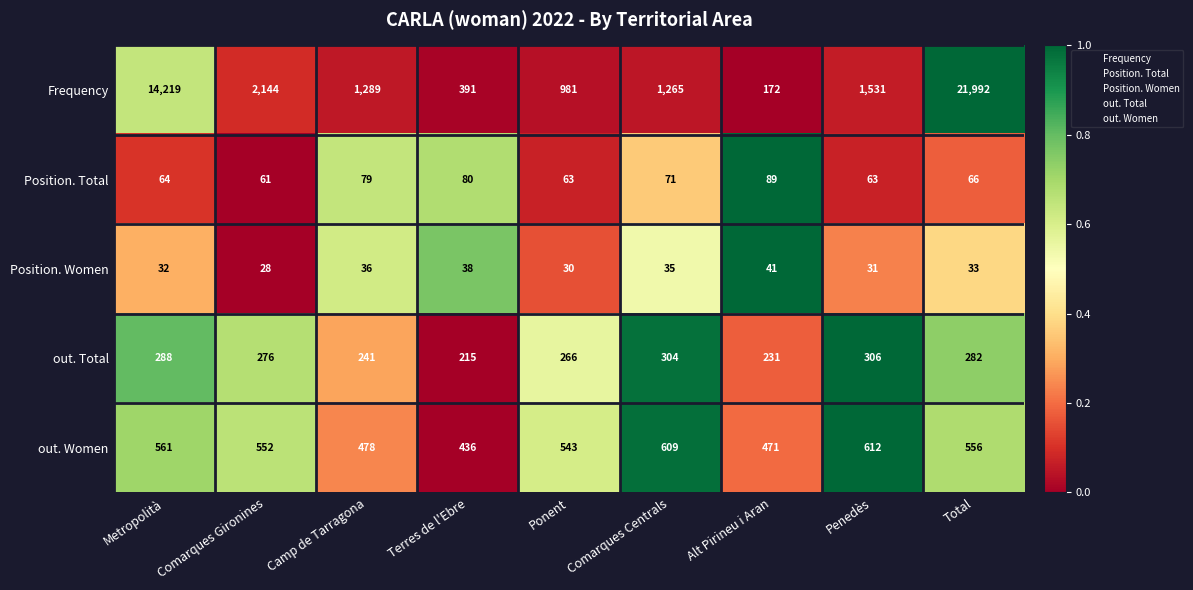

At which label is Frequency closest to 11082?

Metropolità